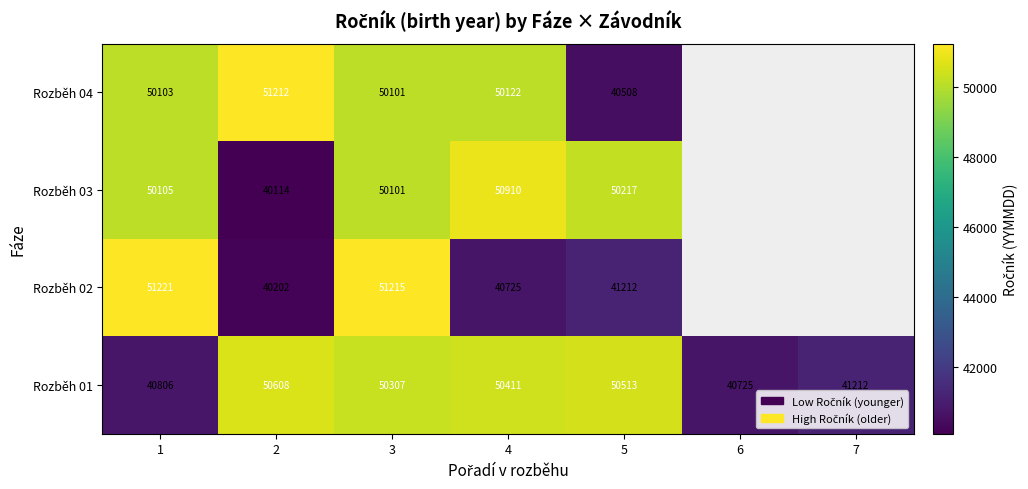

The Rozběh 01 series shows 50411 at 4. True or false?

True